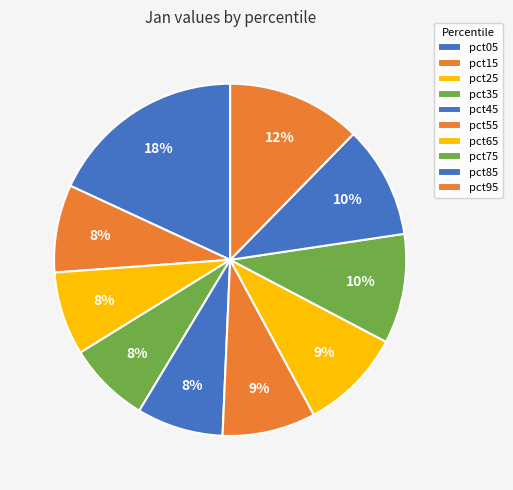

What percentage is the pct85 slice, to the nearest percent?

10%